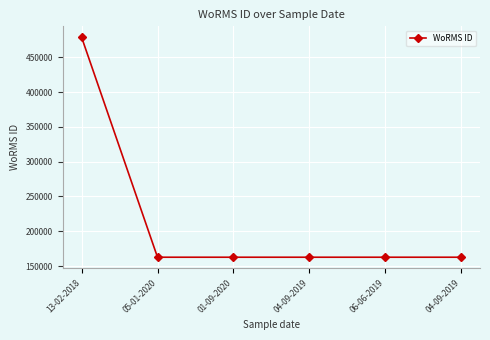

What is the minimum value shown in the chart?

162728